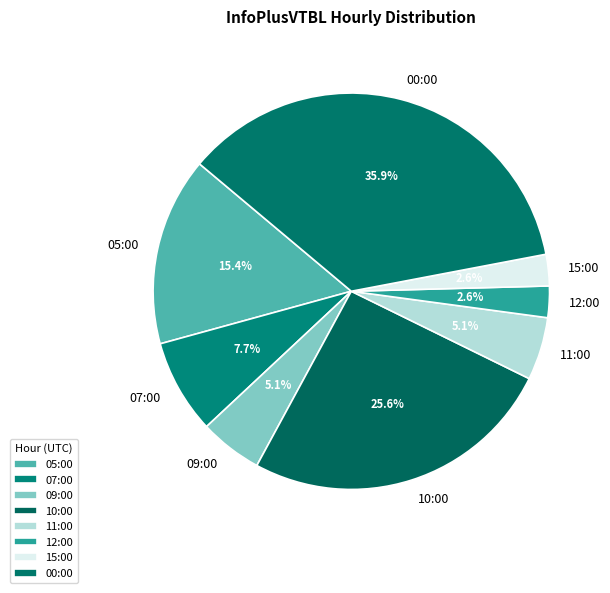

How many segments does this pie chart have?

8